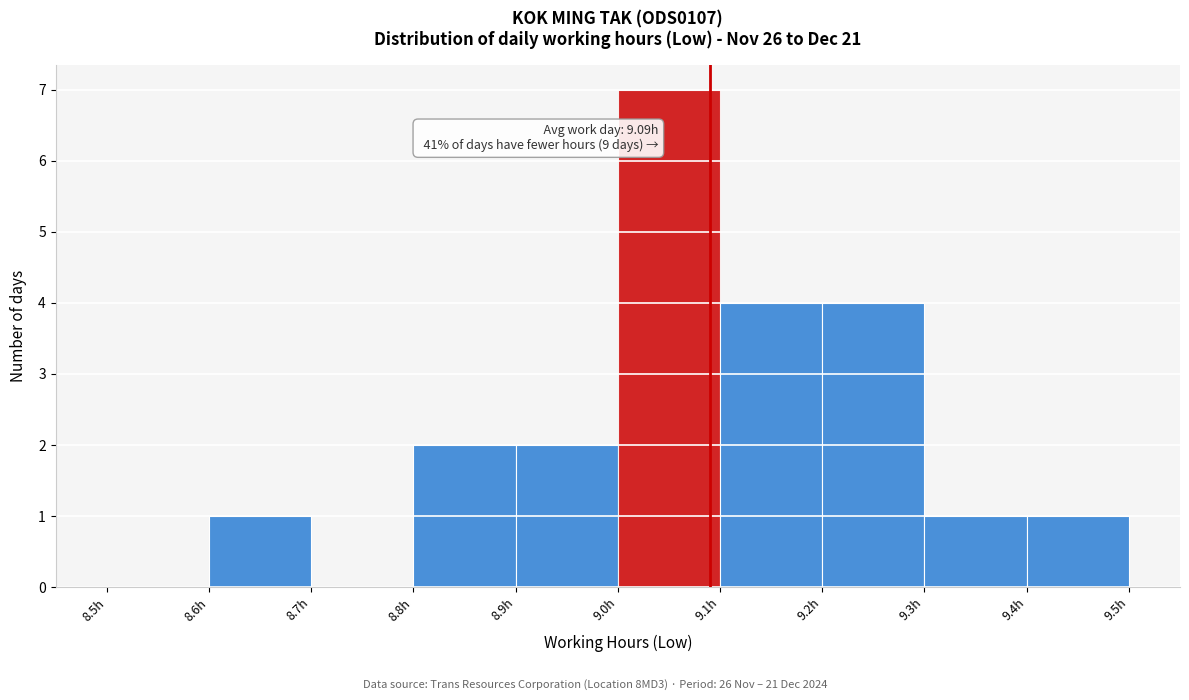

Which range on the x-axis has the tallest bar?

9.0 to 9.1